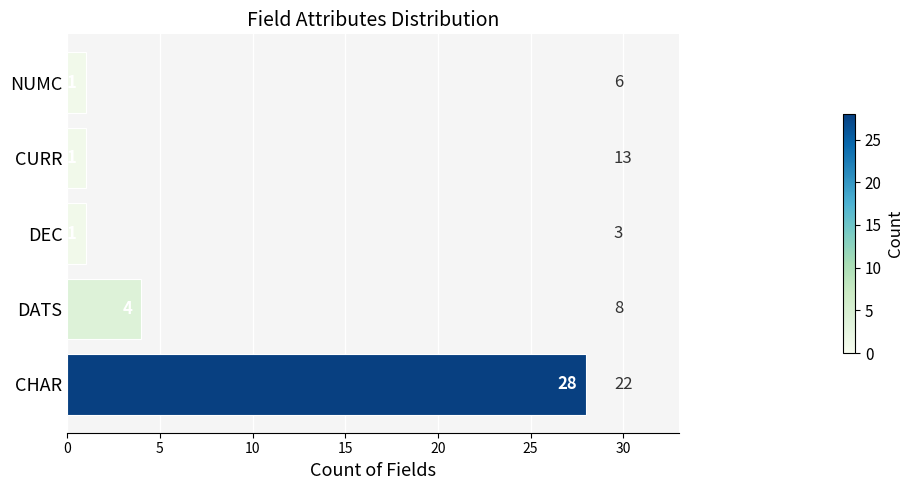

How many data points are above 1?

2